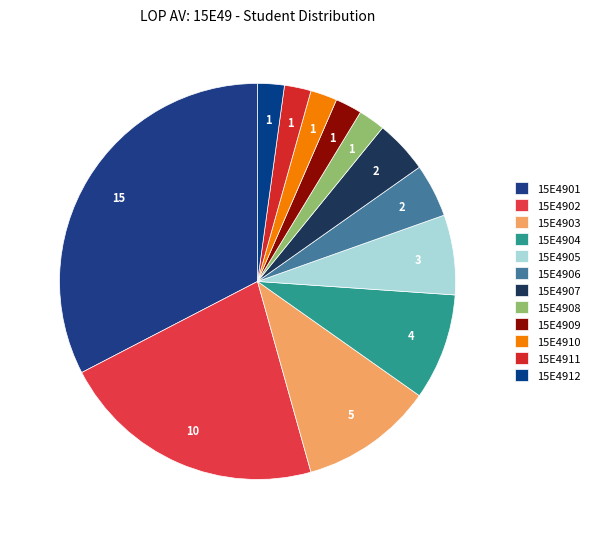

Is there a majority slice in this chart?

No